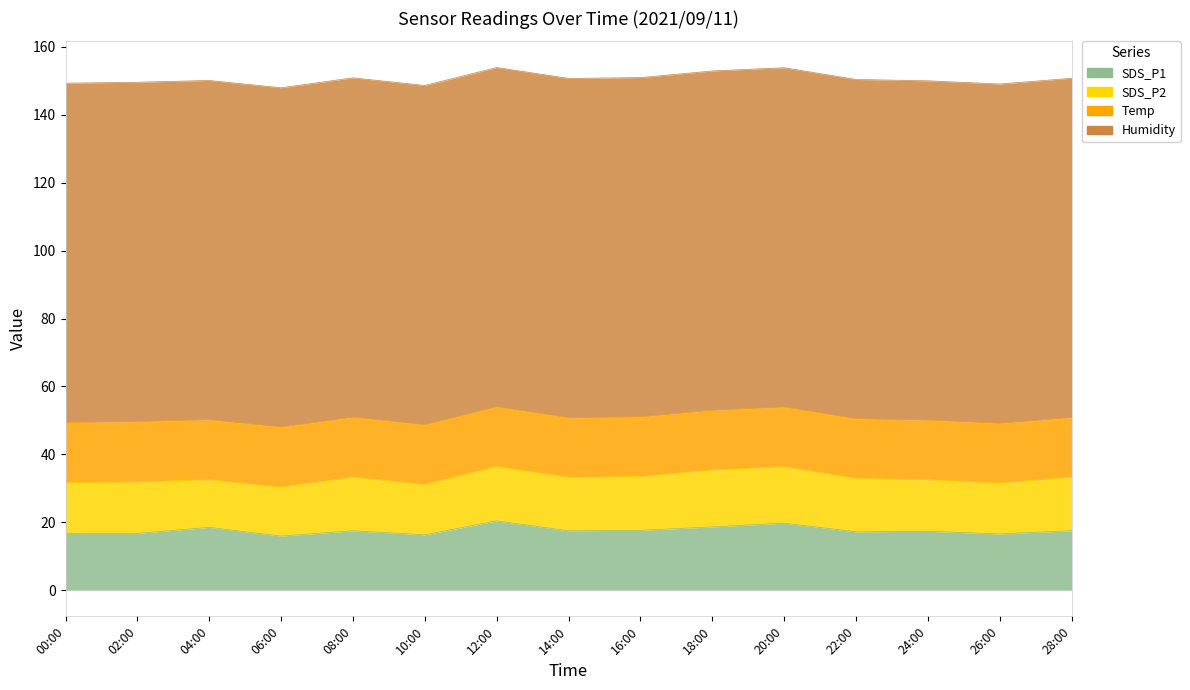

Where is the first local maximum for SDS_P2?

02:00